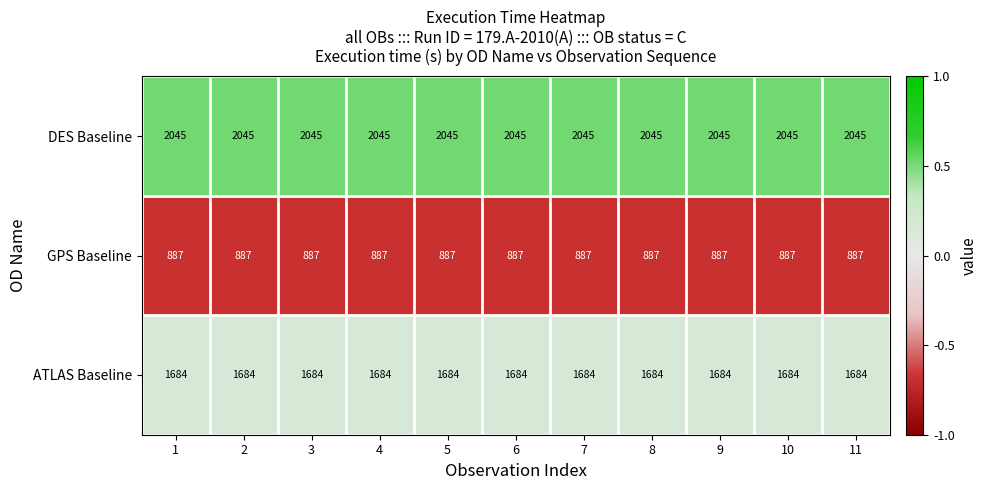

The value of GPS Baseline at 11 is 887. True or false?

True